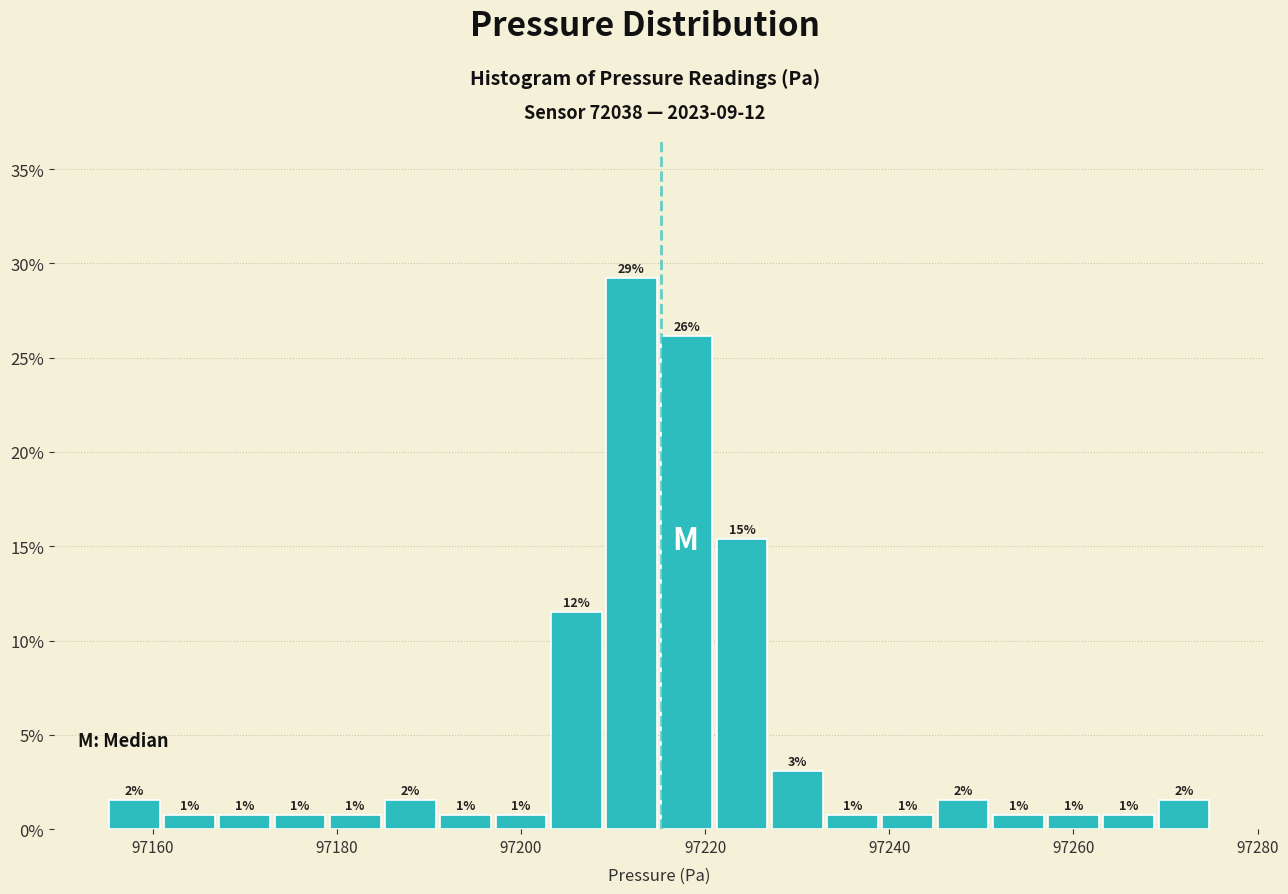

Around what value on the x-axis is the tallest bar? Give the approximate position of its centre, as read against the axis.

97212